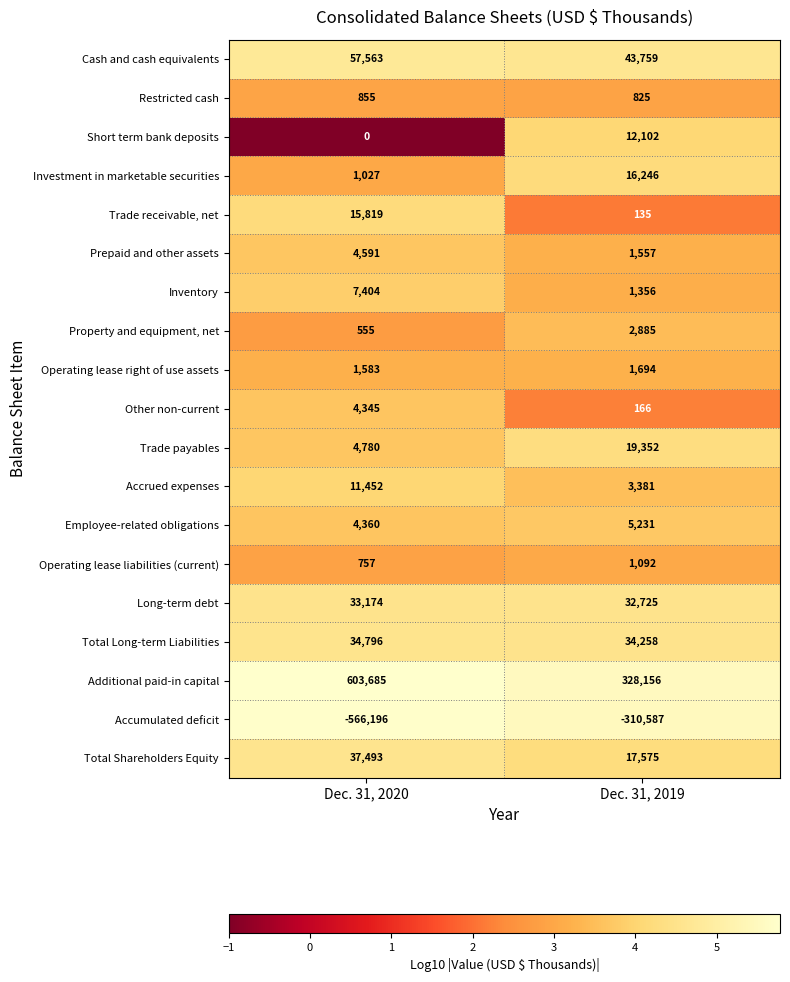

What is the sum of the Total Shareholders Equity values at Dec. 31, 2019 and Dec. 31, 2020?

55068